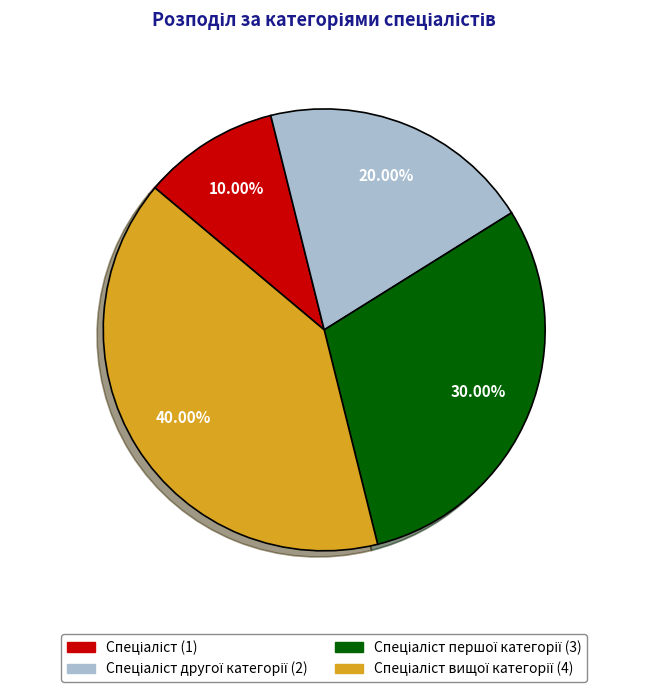

Is there any slice that represents more than half of the pie?

No